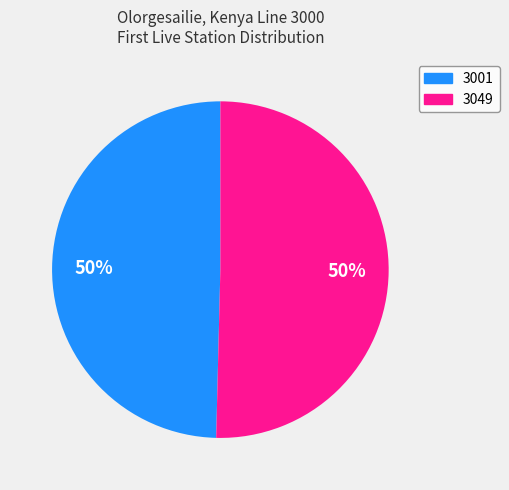

Count the number of slices in the pie.

2